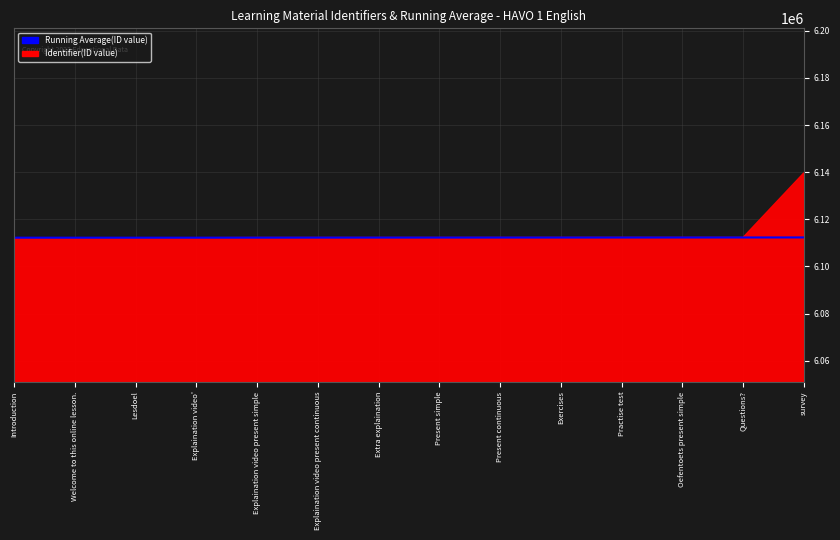

The value at Present continuous is 6112258. True or false?

True